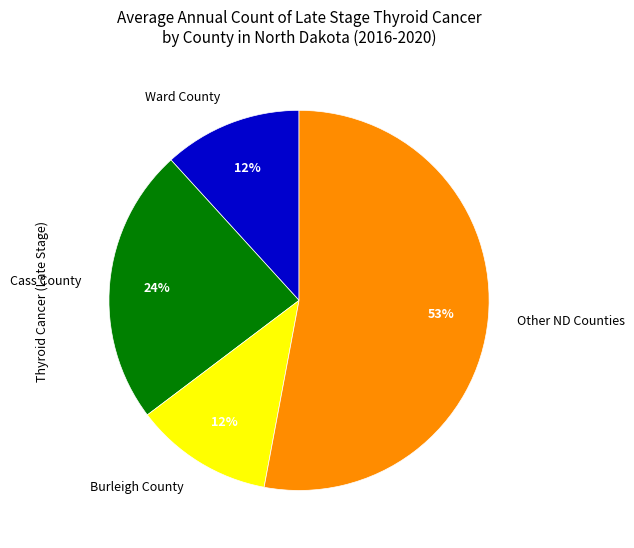

To the nearest percent, what percentage of the pie is Ward County?

12%